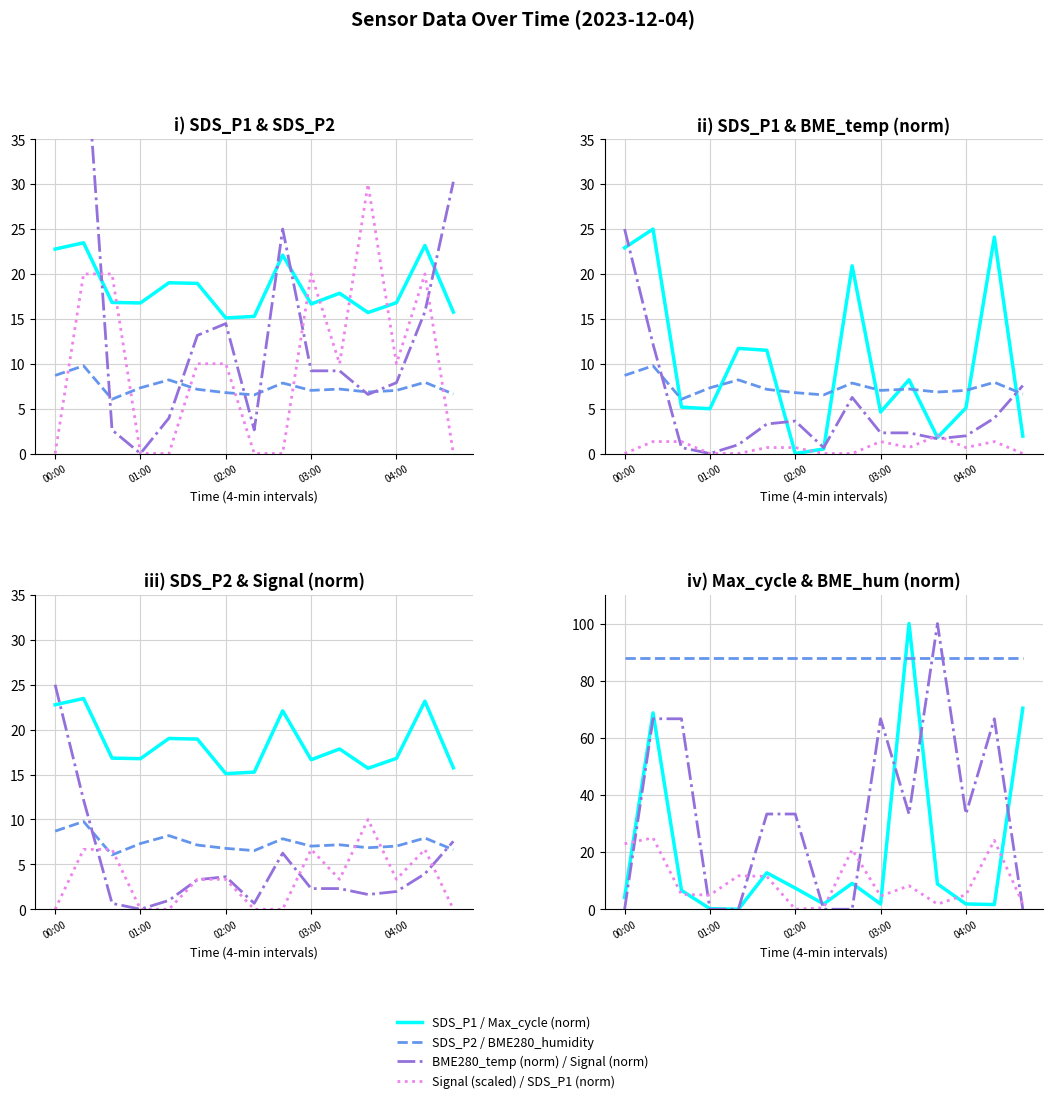

What is the value of the SDS_P2 point at the 4th from the left?

7.3